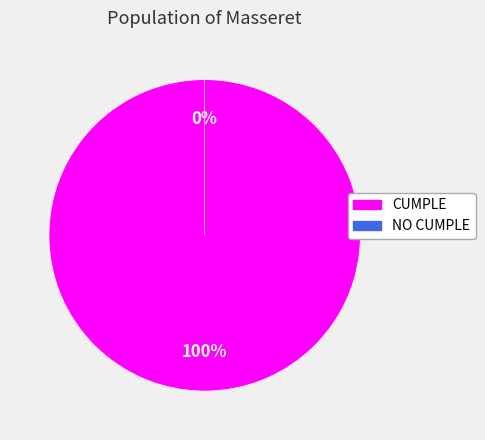

Is it true that CUMPLE is 100% of the pie?

True